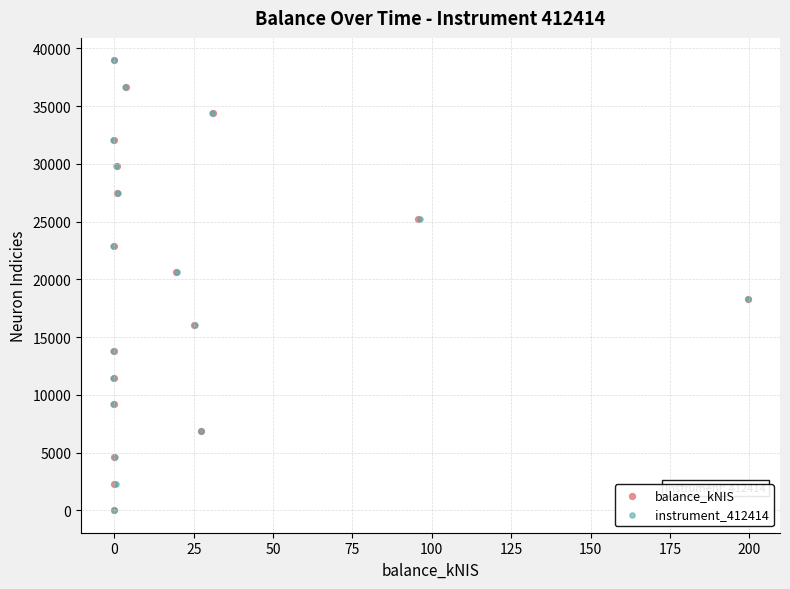

Which series has the largest Y range (max minus min)?

instrument_412414